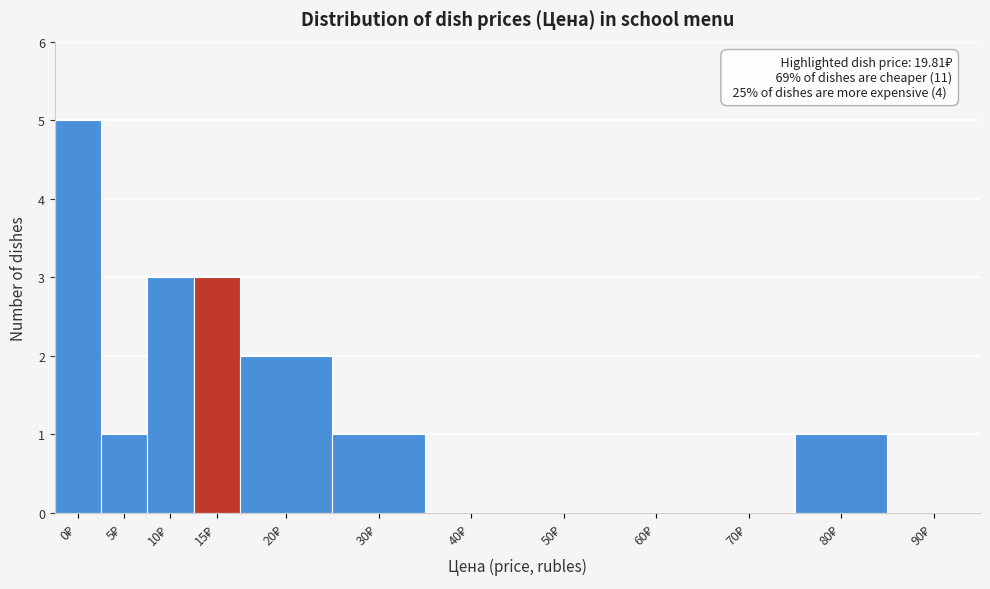

What is the sum of all values?

16